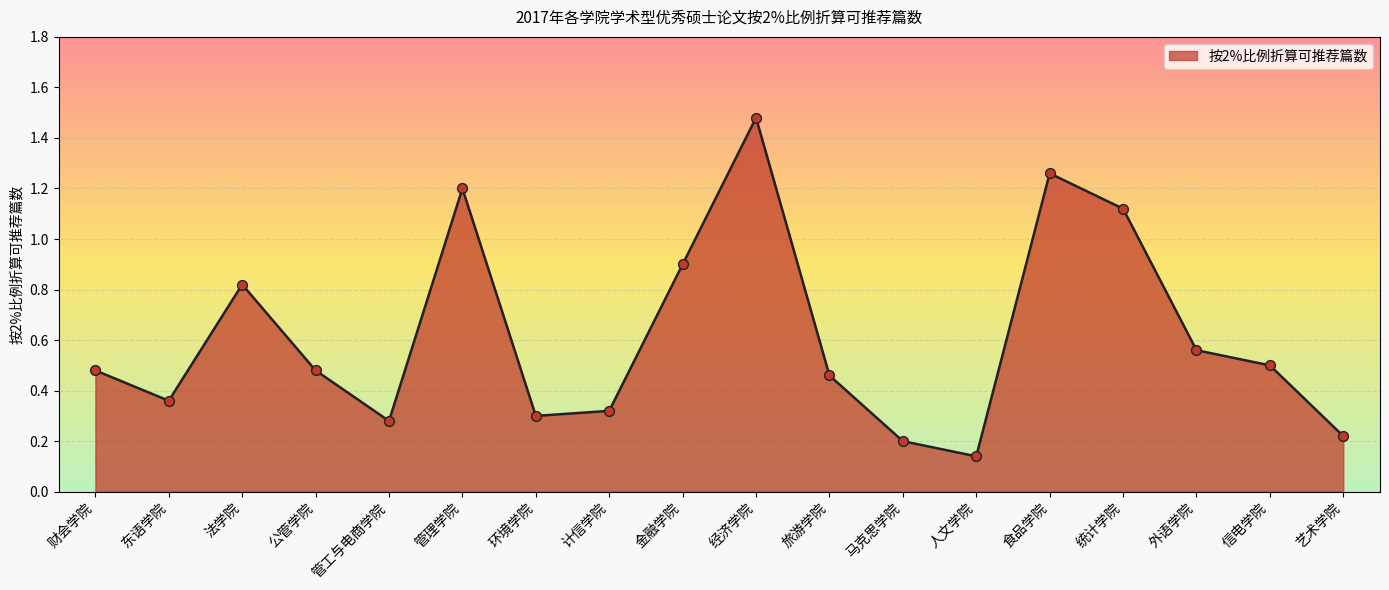

What is the change in value from 食品学院 to 艺术学院?

-1.0